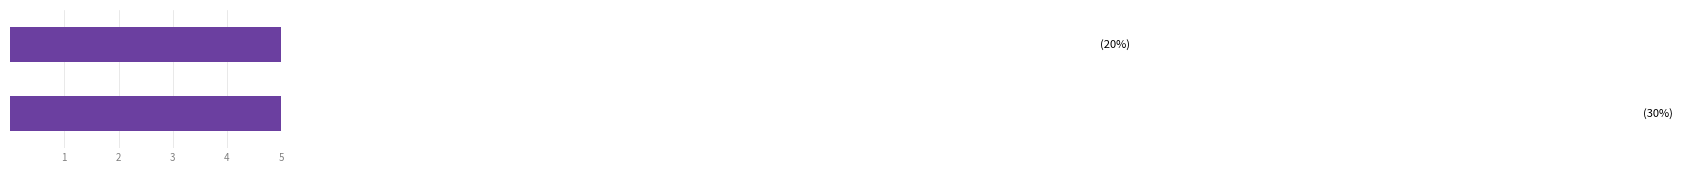

List the labels in order of value, smallest first.

2, 1